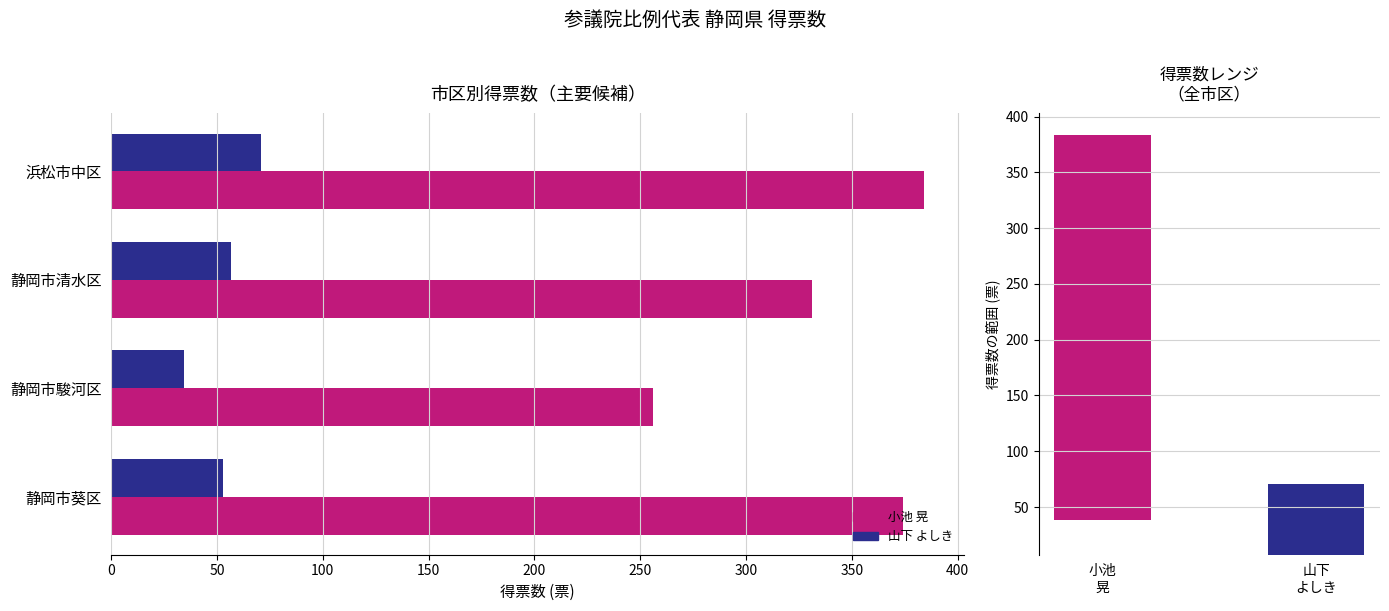

Count the number of data series in this chart.

2